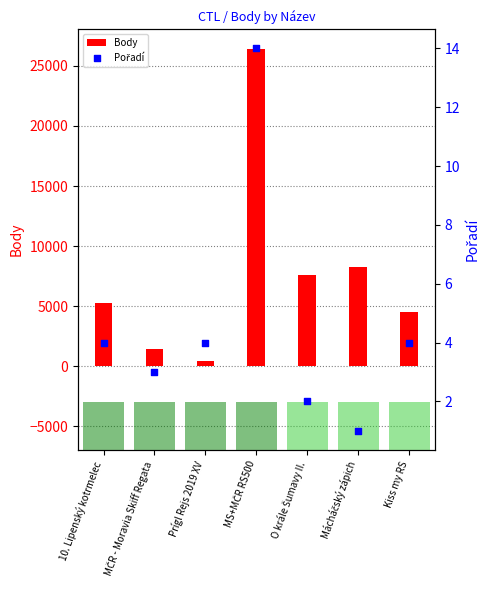

Is the value of Pořadí at 10. Lipenský kotrmelec greater than the value of Body at Mácháčský zápich?

No